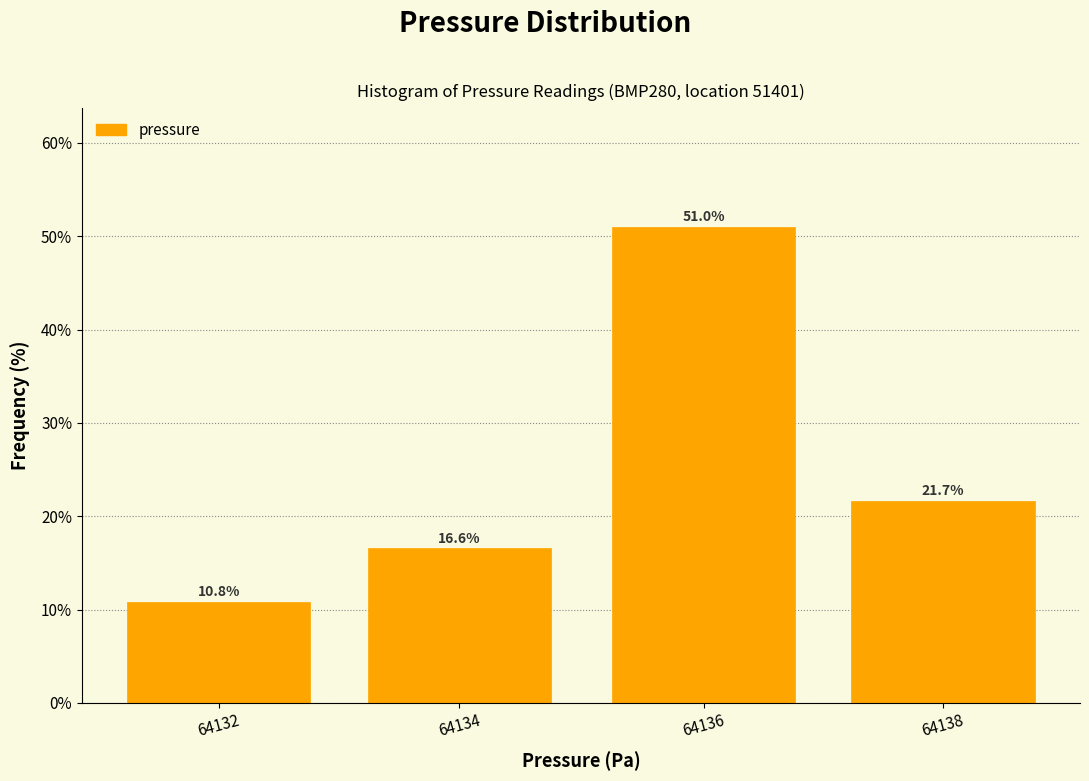

Reading left to right, extract all data points from this chart.

10.8	16.6	51.0	21.7